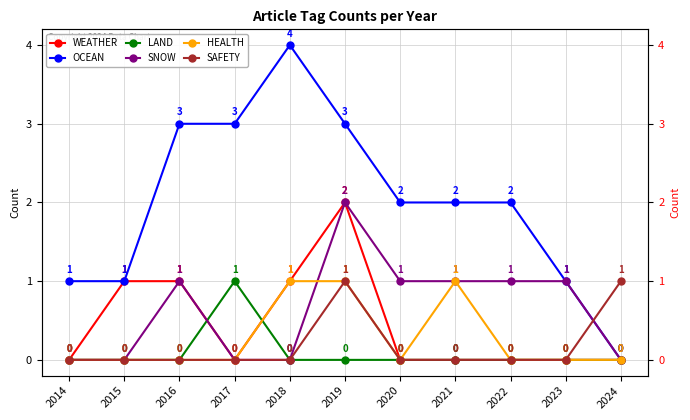

Between 2014 and 2016, which series saw the biggest shift?

OCEAN